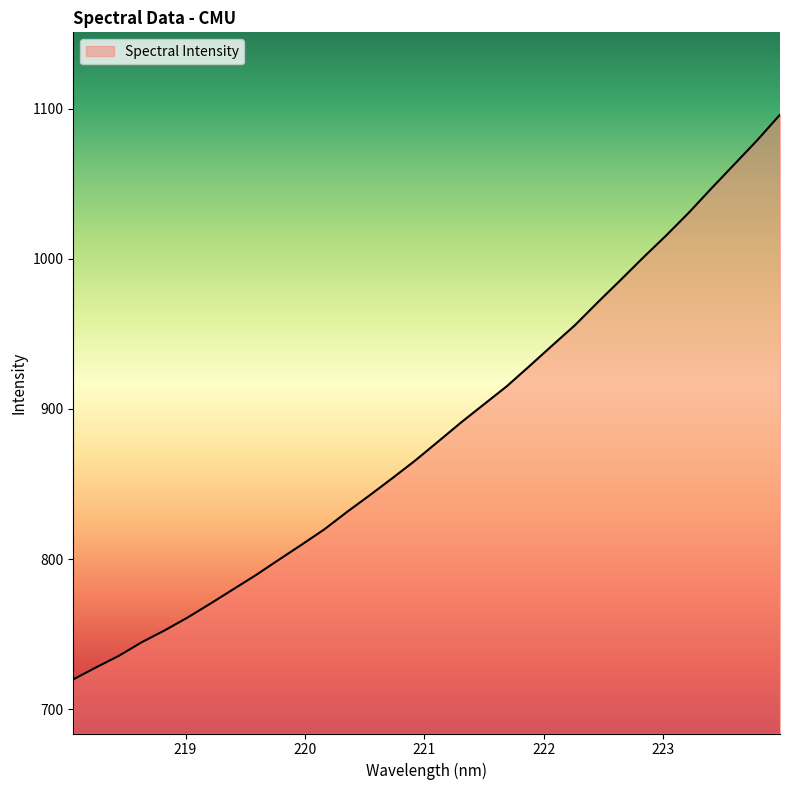

How many distinct data groups are displayed?

1